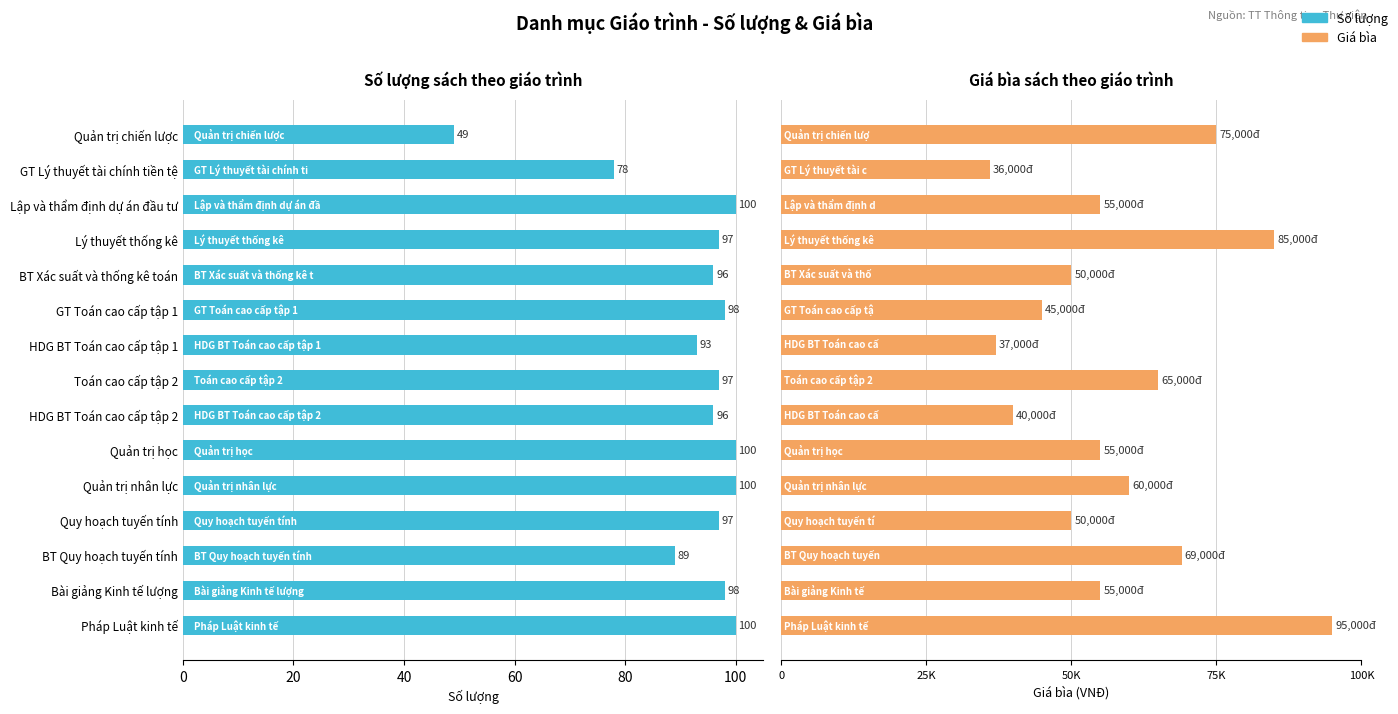

What is the average value of the Số lượng series?

93